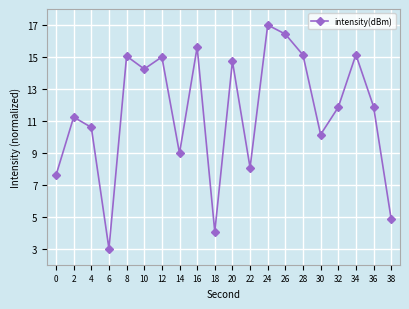

How many points are higher than both their immediate neighbors (excluding endpoints)?

7